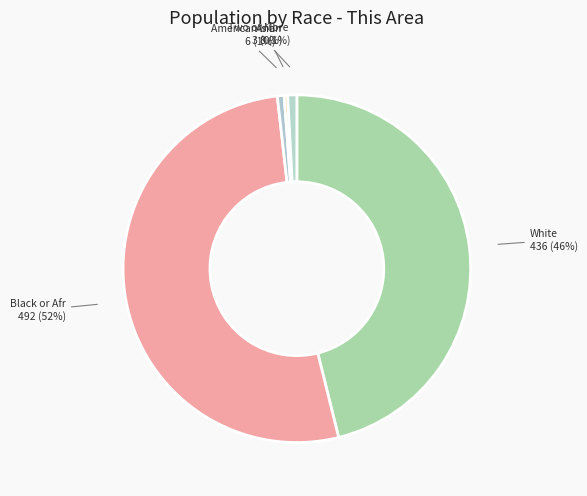

How many slices are in this pie chart?

5